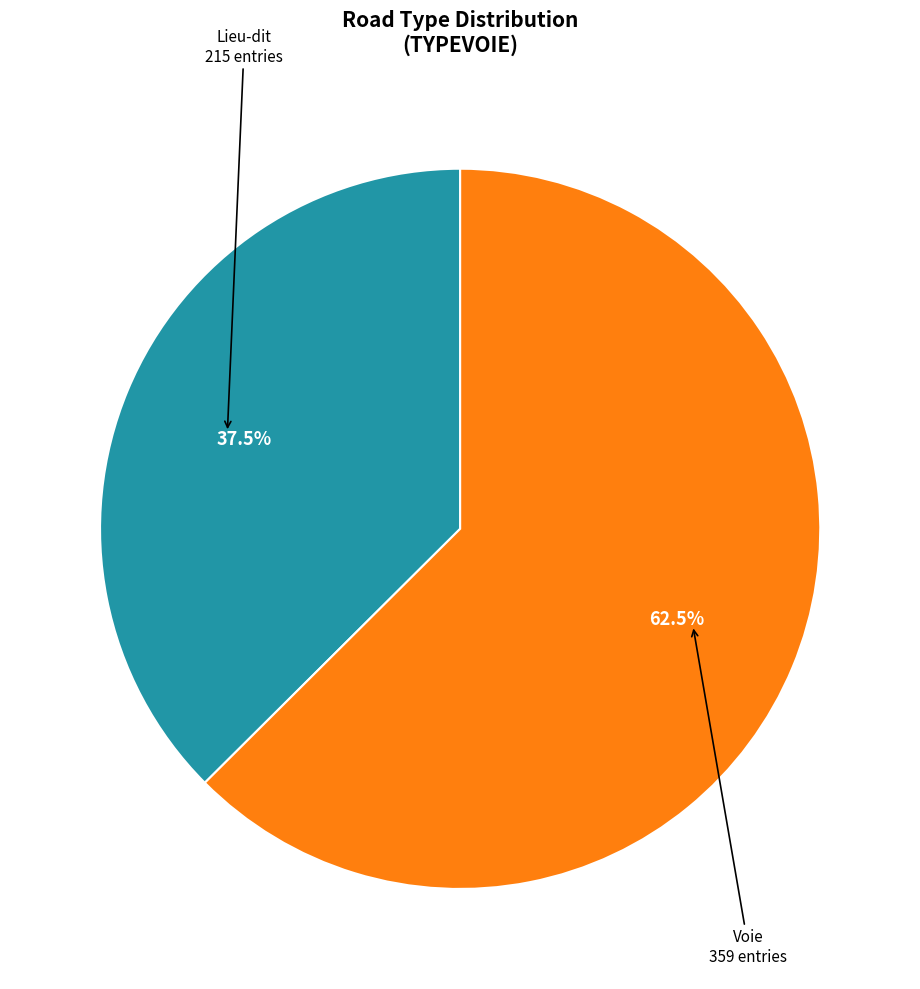

Is there a majority slice in this chart?

Yes